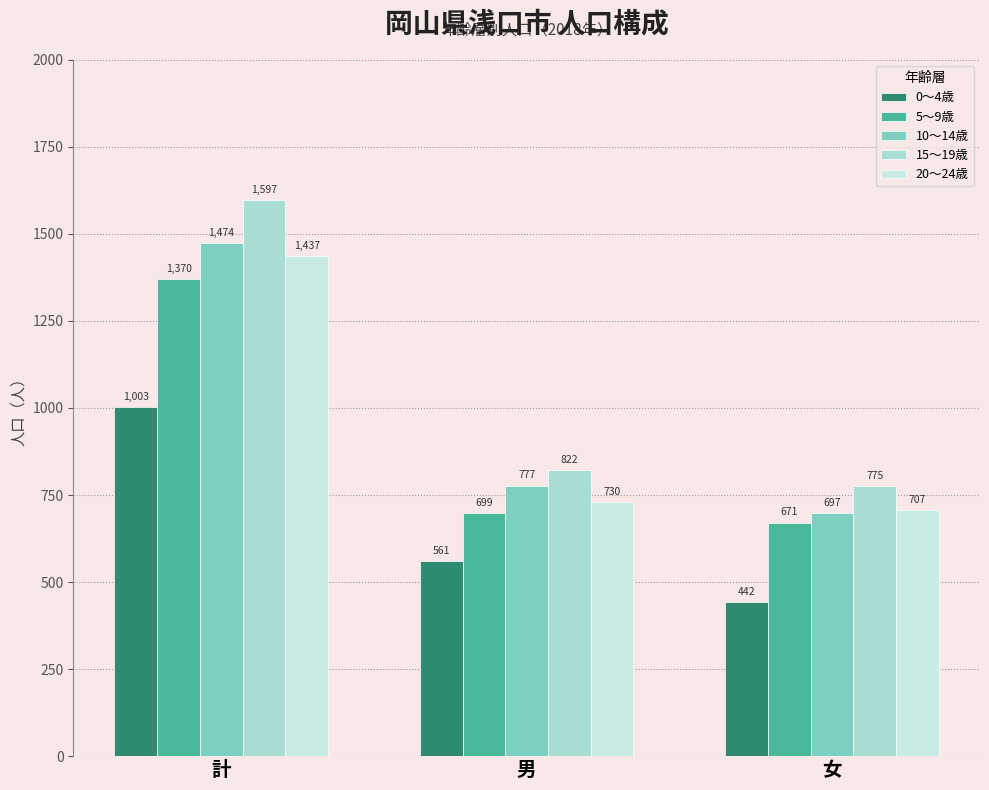

Where does the 15～19歳 series first go above 822?

計